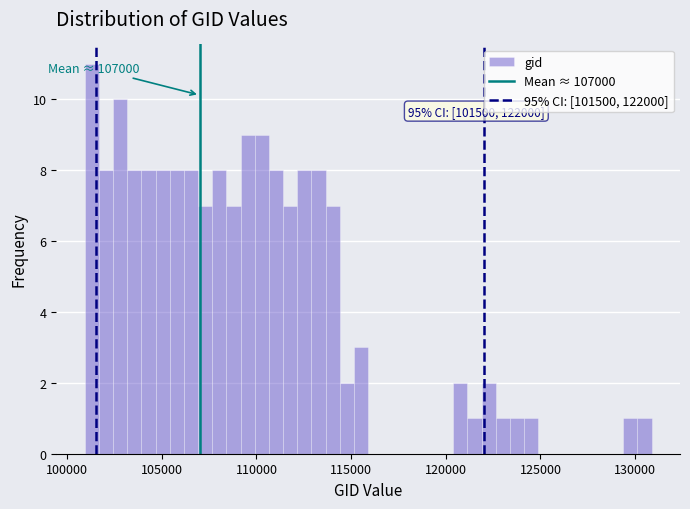

Read against the x-axis, roughly where is the centre of the tallest bar?

101500